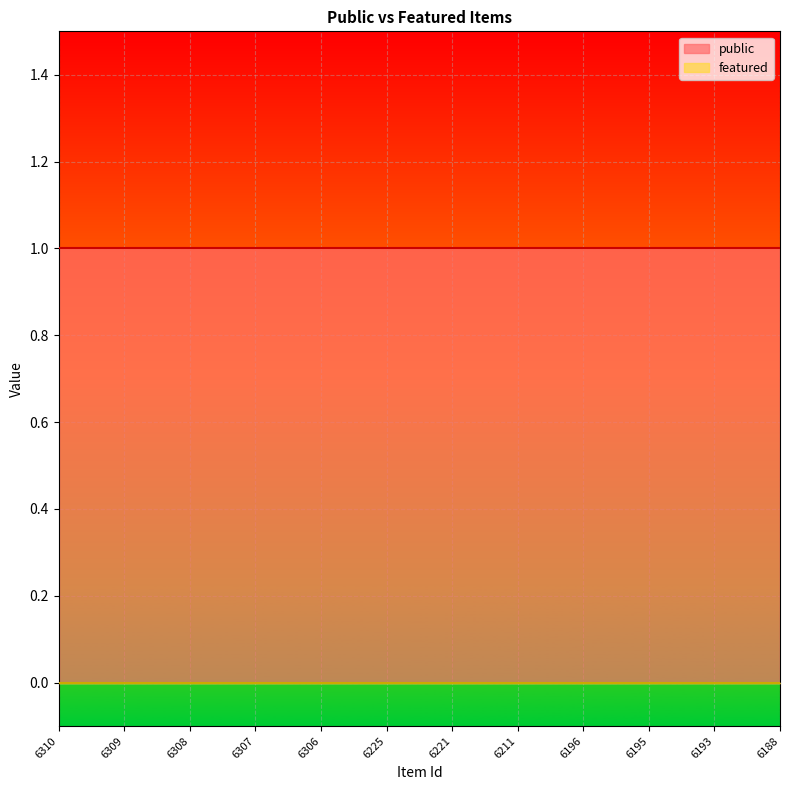

Between 6196 and 6188, which series saw the biggest shift?

public